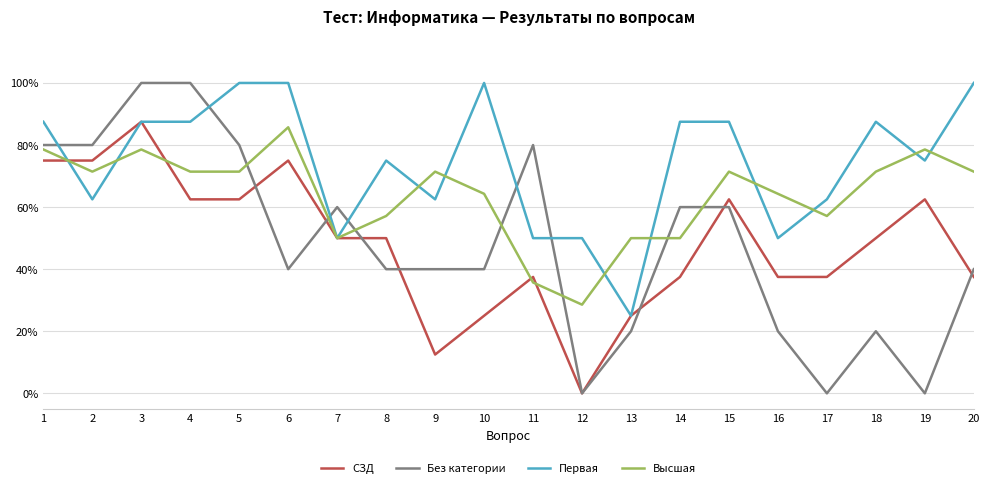

Reading left to right, extract all data points from this chart.

СЗД: 1=75.0	2=75.0	3=87.5	4=62.5	5=62.5	6=75.0	7=50.0	8=50.0	9=12.5	10=25.0	11=37.5	12=0.0	13=25.0	14=37.5	15=62.5	16=37.5	17=37.5	18=50.0	19=62.5	20=37.5
Без категории: 1=80.0	2=80.0	3=100.0	4=100.0	5=80.0	6=40.0	7=60.0	8=40.0	9=40.0	10=40.0	11=80.0	12=0.0	13=20.0	14=60.0	15=60.0	16=20.0	17=0.0	18=20.0	19=0.0	20=40.0
Первая: 1=87.5	2=62.5	3=87.5	4=87.5	5=100.0	6=100.0	7=50.0	8=75.0	9=62.5	10=100.0	11=50.0	12=50.0	13=25.0	14=87.5	15=87.5	16=50.0	17=62.5	18=87.5	19=75.0	20=100.0
Высшая: 1=78.6	2=71.4	3=78.6	4=71.4	5=71.4	6=85.7	7=50.0	8=57.1	9=71.4	10=64.3	11=35.7	12=28.6	13=50.0	14=50.0	15=71.4	16=64.3	17=57.1	18=71.4	19=78.6	20=71.4